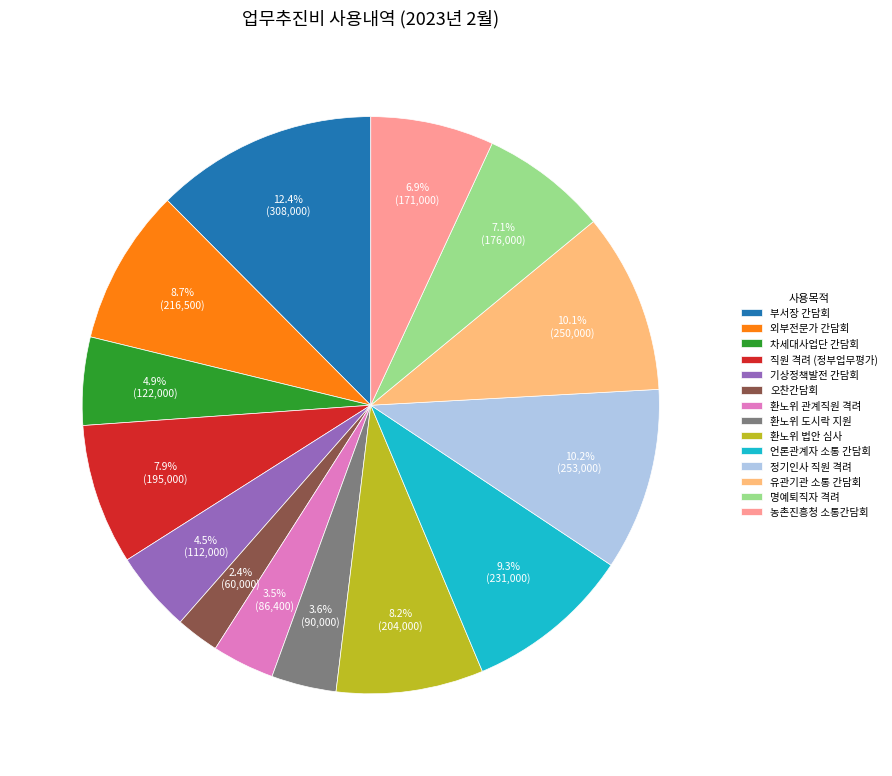

What percentage do 환노위 도시락 지원 and 유관기관 소통 간담회 together represent?

13.7%